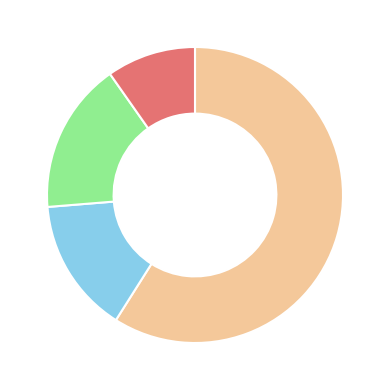

Does any single category account for the majority?

Yes